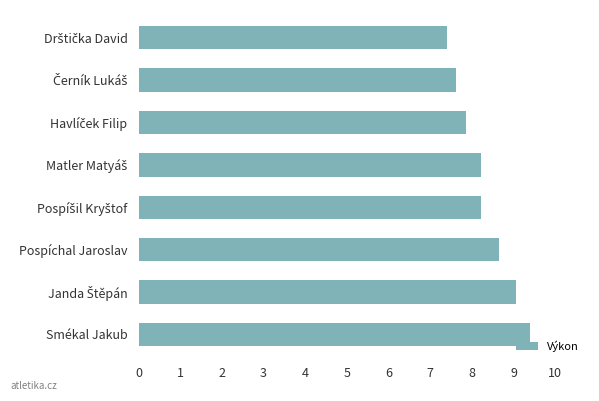

True or false: the data shows 15.3 at Pospíchal Jaroslav.

False